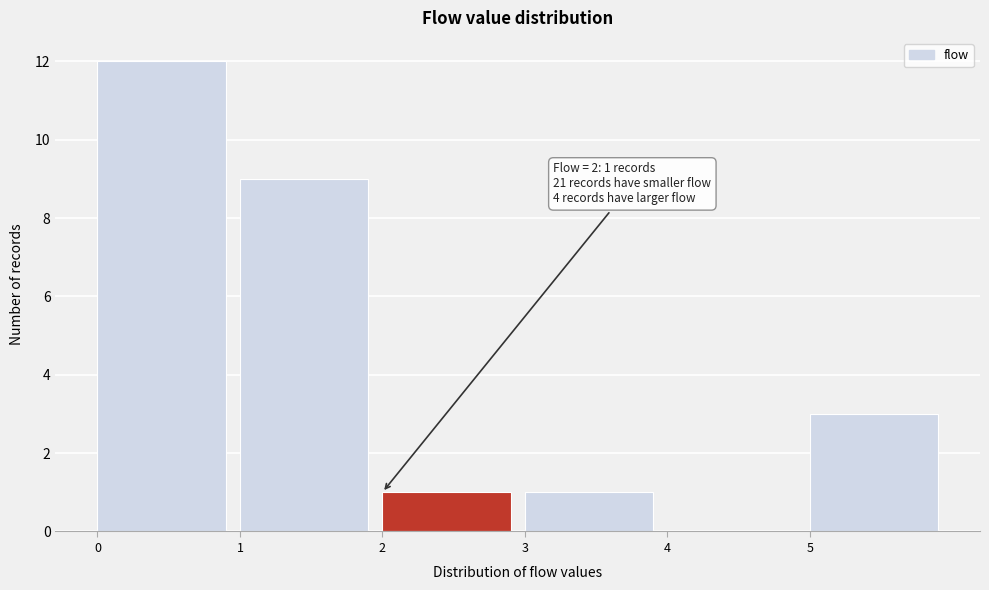

Which range on the x-axis has the tallest bar?

0 to 1